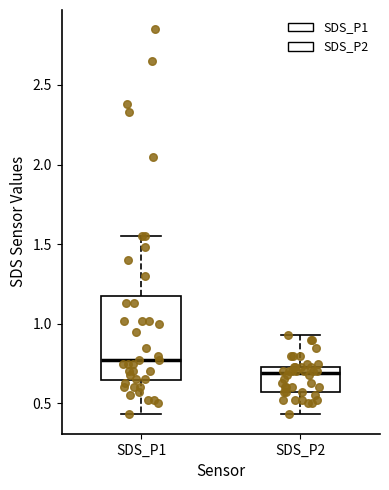

Where does the upper whisker of the box for SDS_P2 end on the y-axis? The values are not printed on the chart, so give them approximately, as read against the axis.

0.95